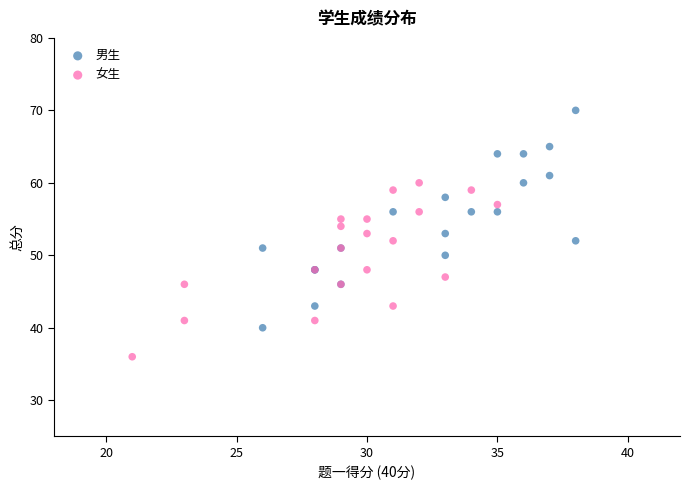

What are all the series names shown in the legend?

男生, 女生